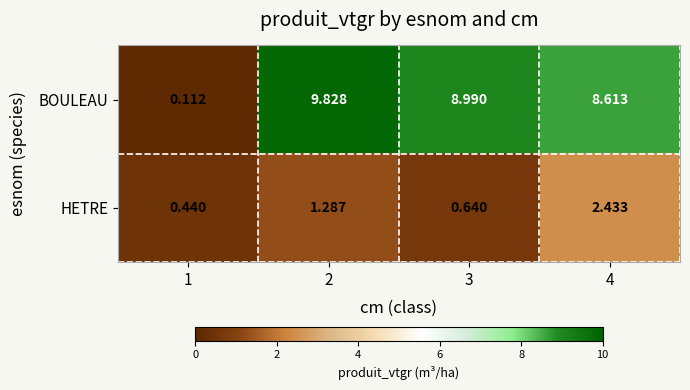

Which series has the largest range (max minus min)?

BOULEAU